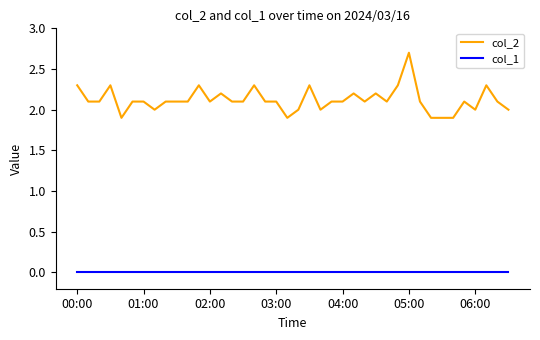

True or false: col_2 and col_1 cross at least once.

False